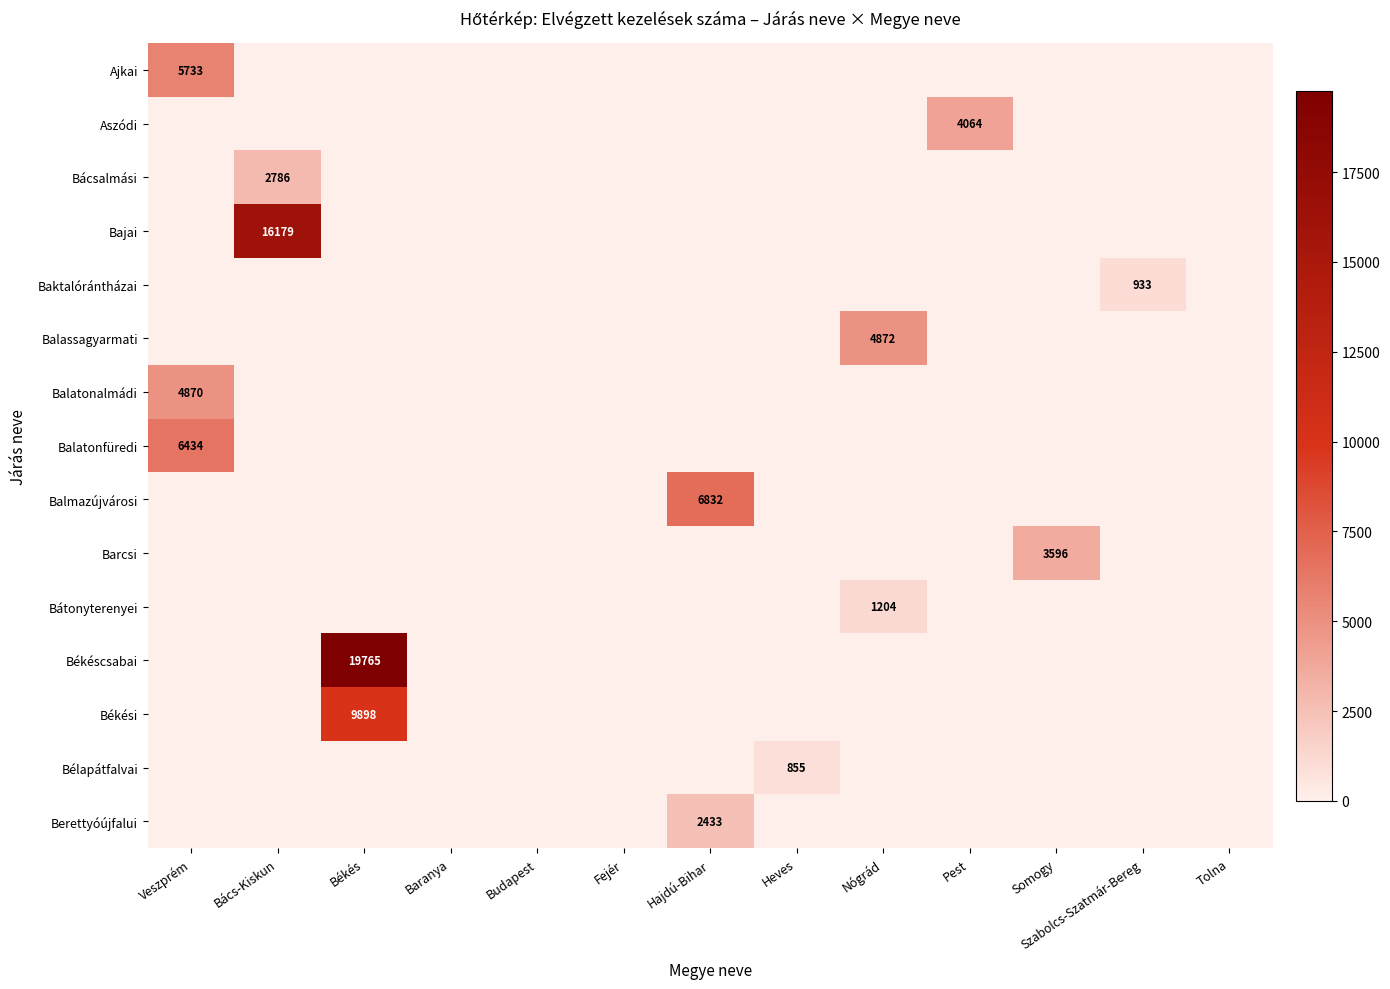

The Balatonalmádi series shows -2018 at Békés. True or false?

False